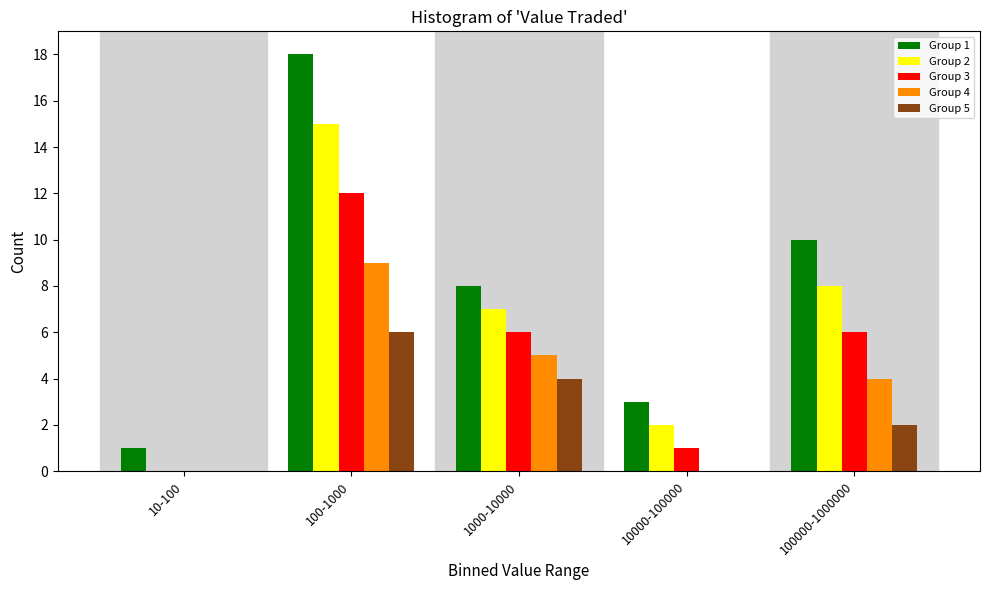

Reading left to right, list all the values displayed in this chart.

Group 1: 10-100=1	100-1000=18	1000-10000=8	10000-100000=3	100000-1000000=10
Group 2: 10-100=0	100-1000=15	1000-10000=7	10000-100000=2	100000-1000000=8
Group 3: 10-100=0	100-1000=12	1000-10000=6	10000-100000=1	100000-1000000=6
Group 4: 10-100=0	100-1000=9	1000-10000=5	10000-100000=0	100000-1000000=4
Group 5: 10-100=0	100-1000=6	1000-10000=4	10000-100000=0	100000-1000000=2